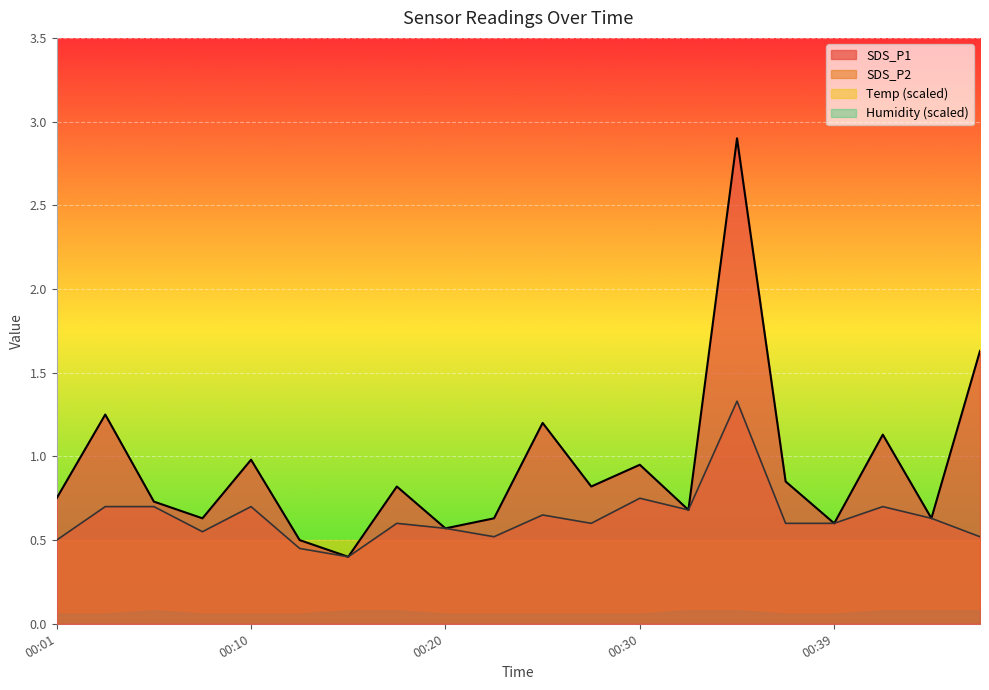

Rank the series by their average value, from highest to lowest.

SDS_P1, SDS_P2, Temp (scaled), Humidity (scaled)